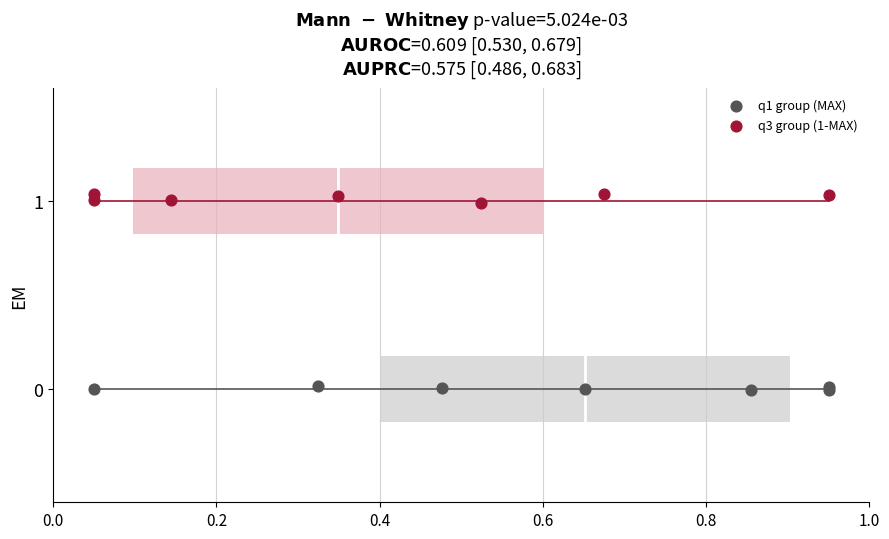

Which series contains the highest Y value?

q3 group (1-MAX)